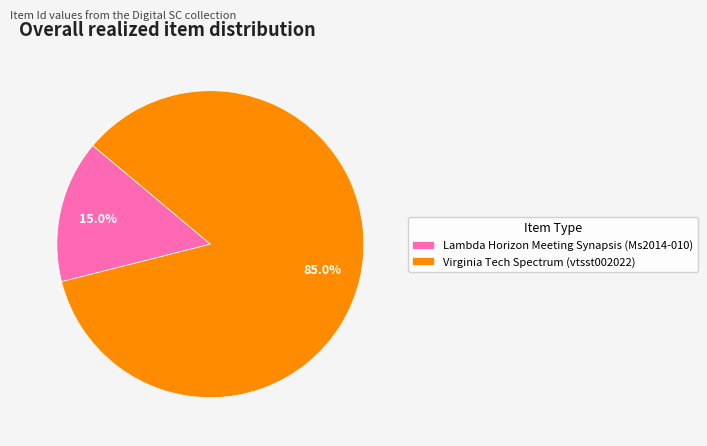

Which has a higher value, Lambda Horizon Meeting Synapsis (Ms2014-010) or Virginia Tech Spectrum (vtsst002022)?

Virginia Tech Spectrum (vtsst002022)